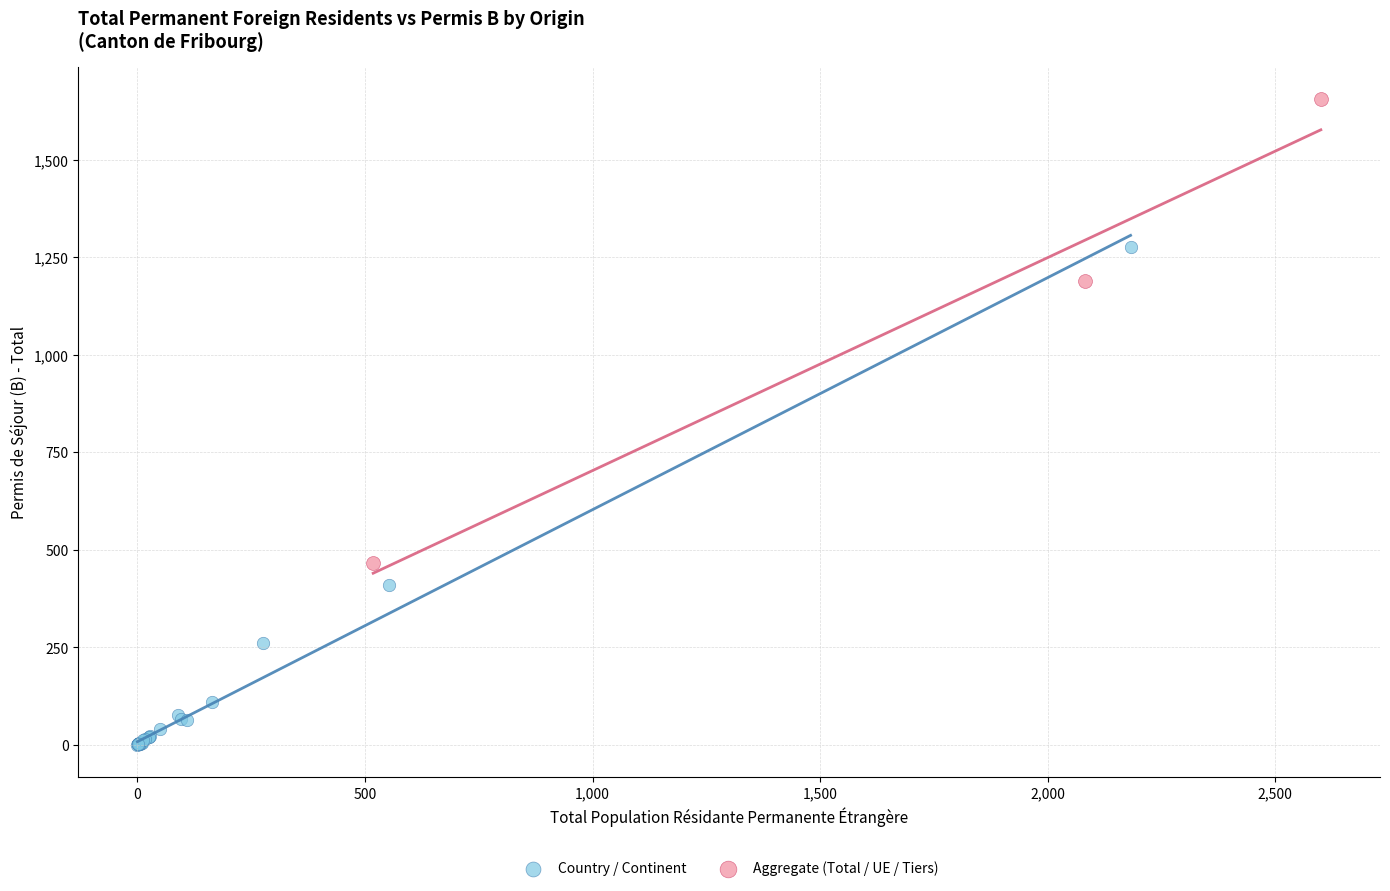

What are all the series names shown in the legend?

Country / Continent, Aggregate (Total / UE / Tiers)